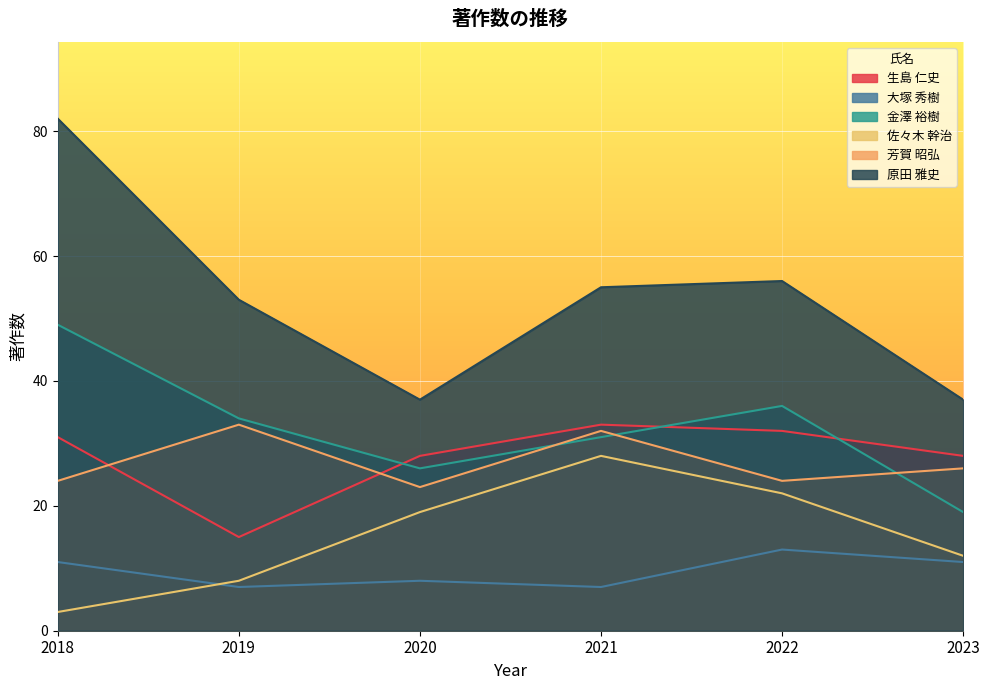

True or false: 金澤 裕樹 and 原田 雅史 intersect in this chart.

False